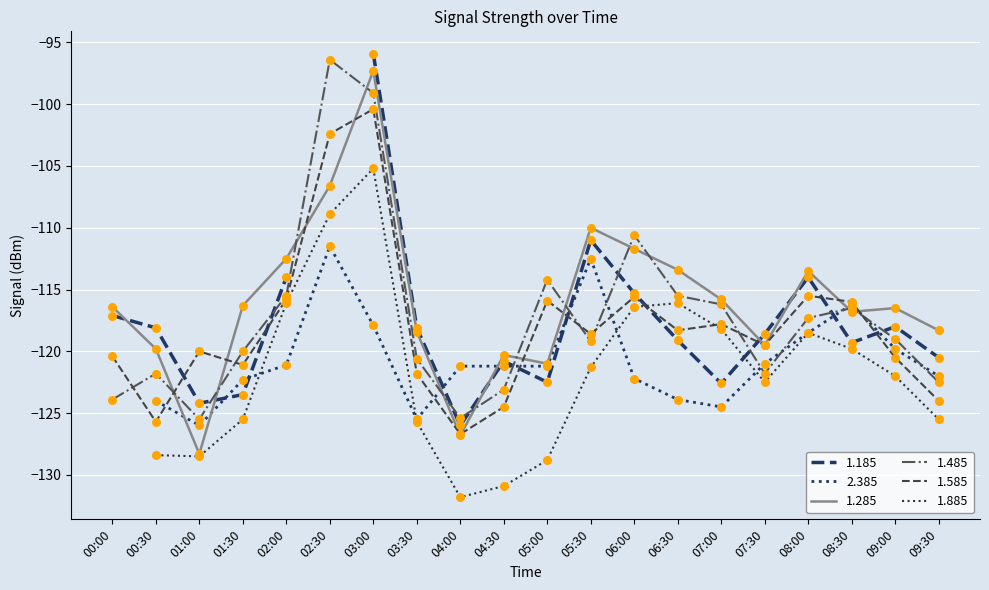

At which label does 1.285 reach its peak?

03:00